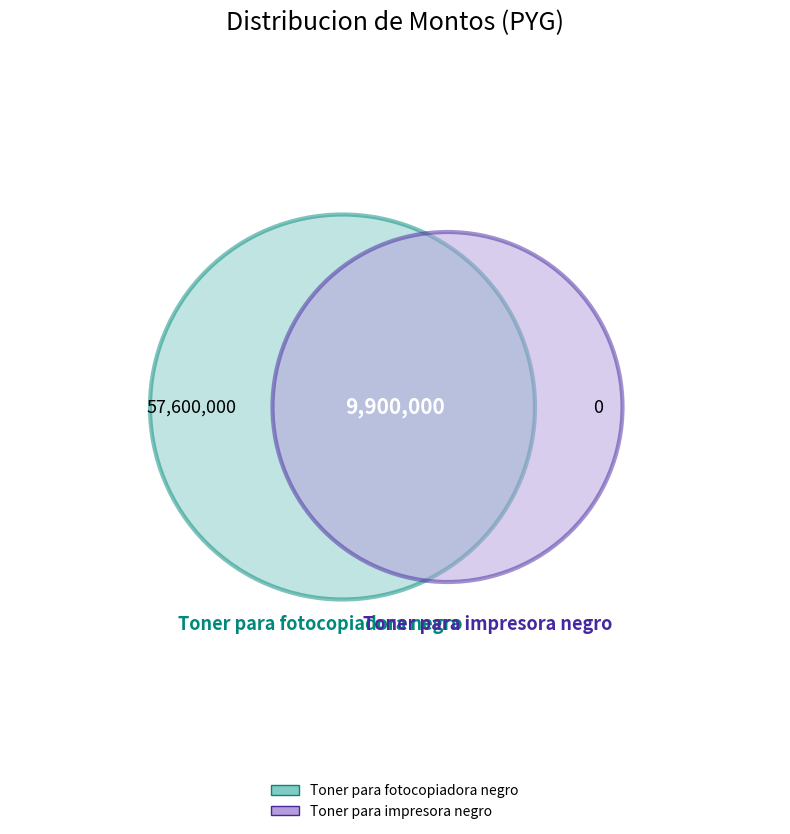

What is the largest slice in the pie chart?

Toner para fotocopiadora negro